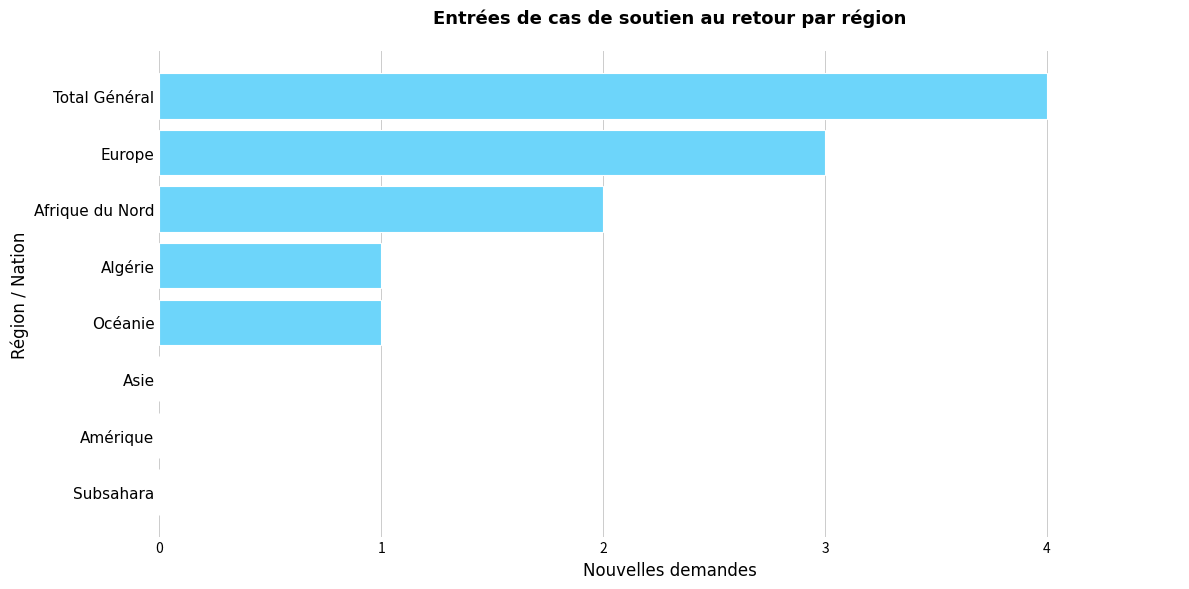

Count the number of categories in the chart.

8